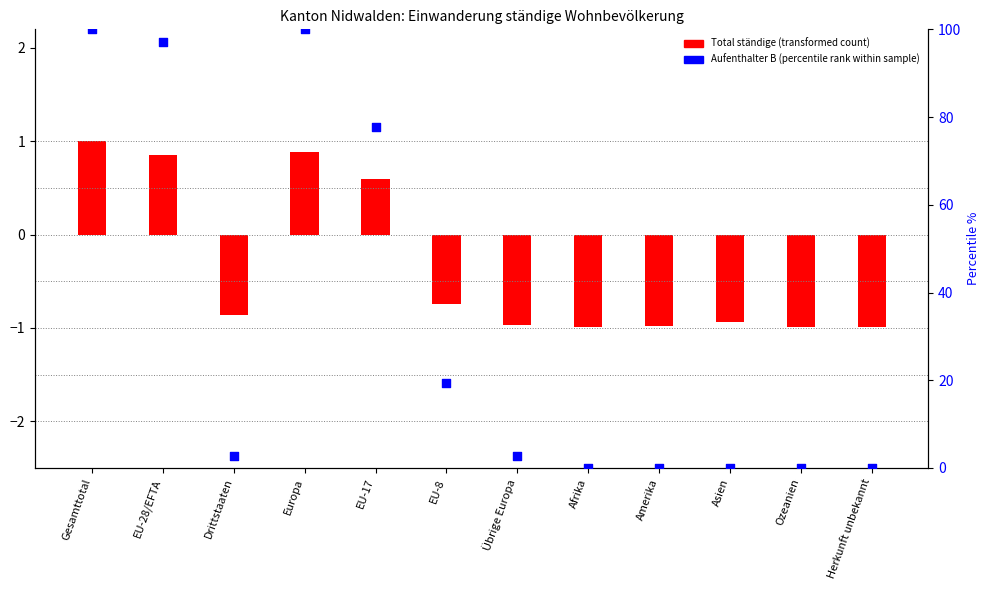

What is the change in value from Europa to Übrige Europa?

-97.2